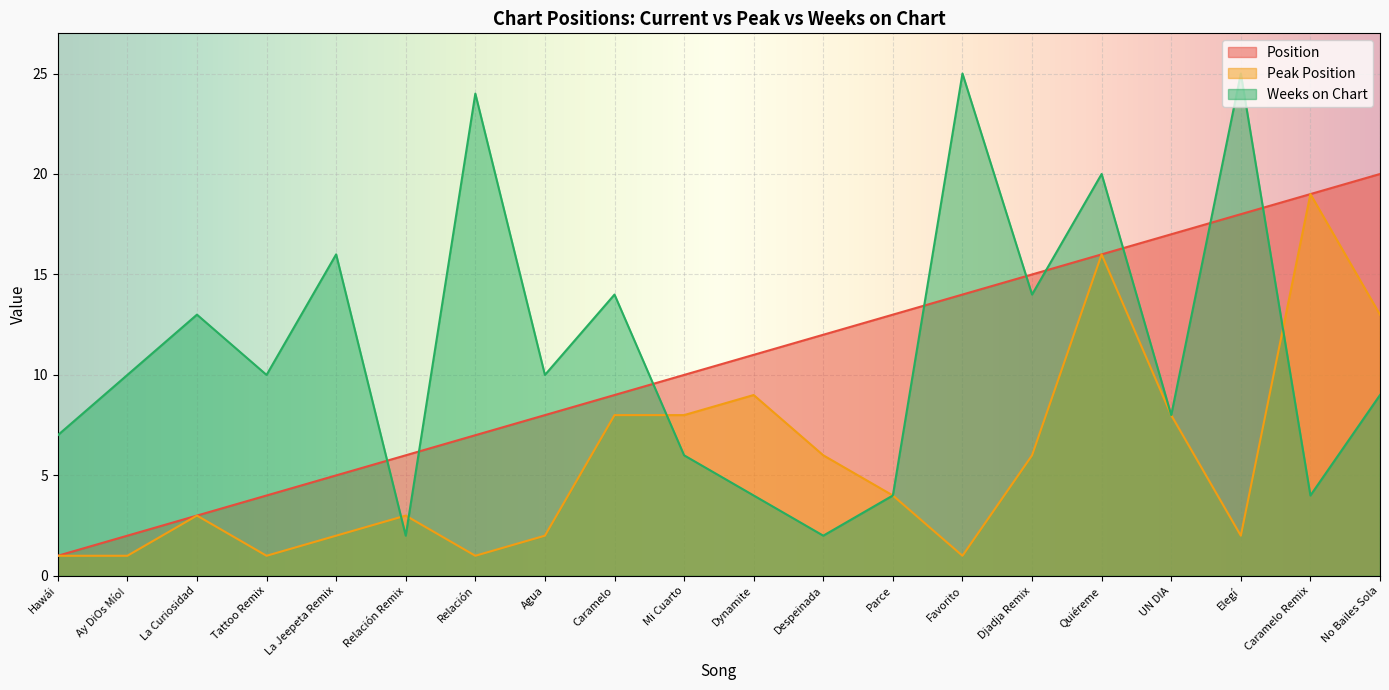

Reading right to left, list all the values displayed in this chart.

Position: 20	19	18	17	16	15	14	13	12	11	10	9	8	7	6	5	4	3	2	1
Peak Position: 13	19	2	8	16	6	1	4	6	9	8	8	2	1	3	2	1	3	1	1
Weeks on Chart: 9	4	25	8	20	14	25	4	2	4	6	14	10	24	2	16	10	13	10	7